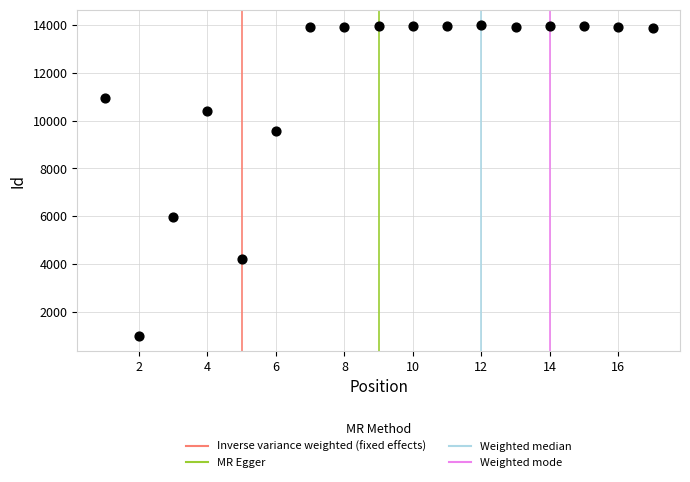

What Y value in the scatter plot is closest to 7497?

5980